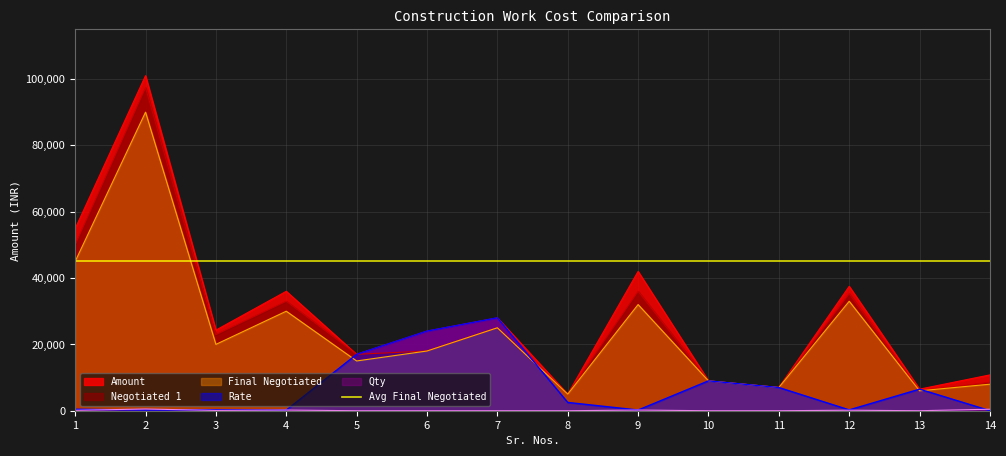

Is it true that Rate equals 14091 at 7?

False